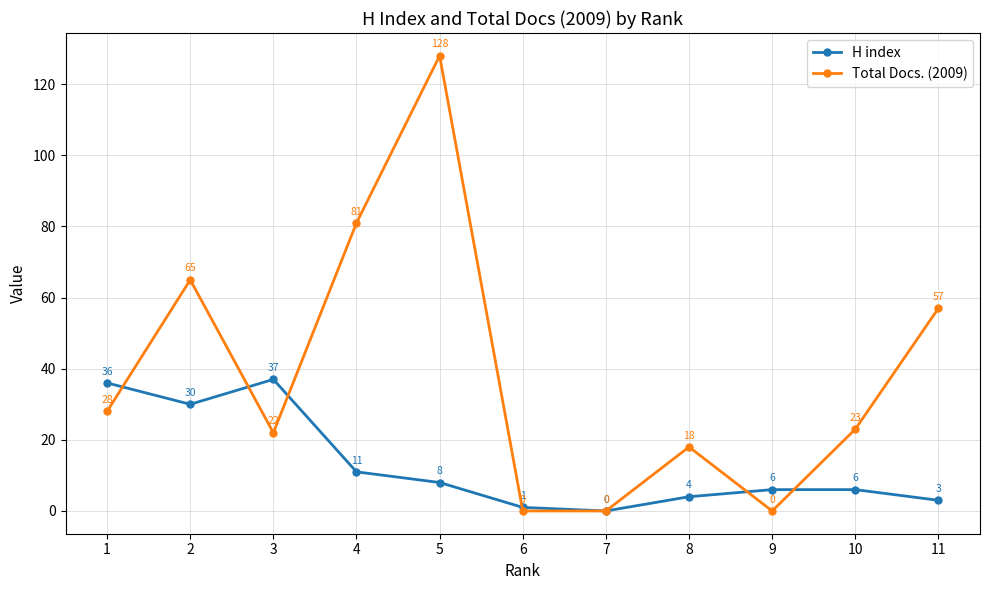

Is it true that H index equals 30 at 2?

True